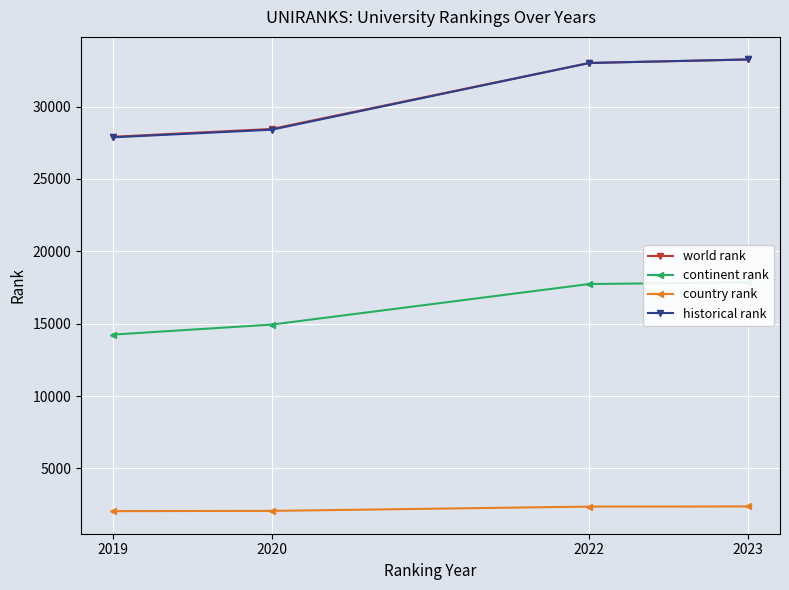

What is the difference between the maximum and second lowest values in the continent rank series?

2919